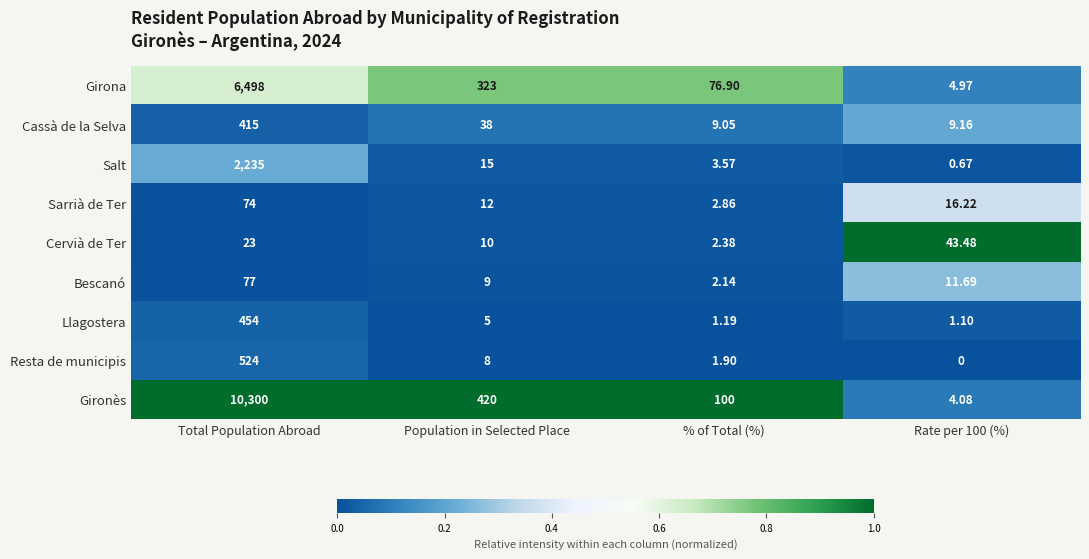

Which series has the largest total across all categories?

Gironès